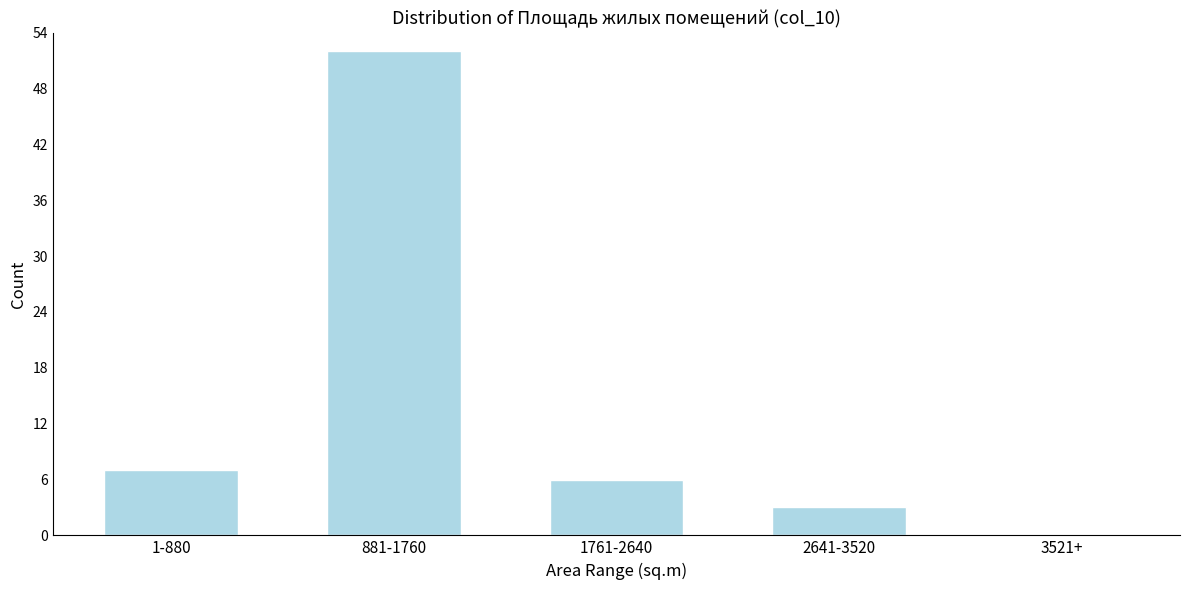

Reading left to right, extract all data points from this chart.

1-880=7	881-1760=52	1761-2640=6	2641-3520=3	3521+=0